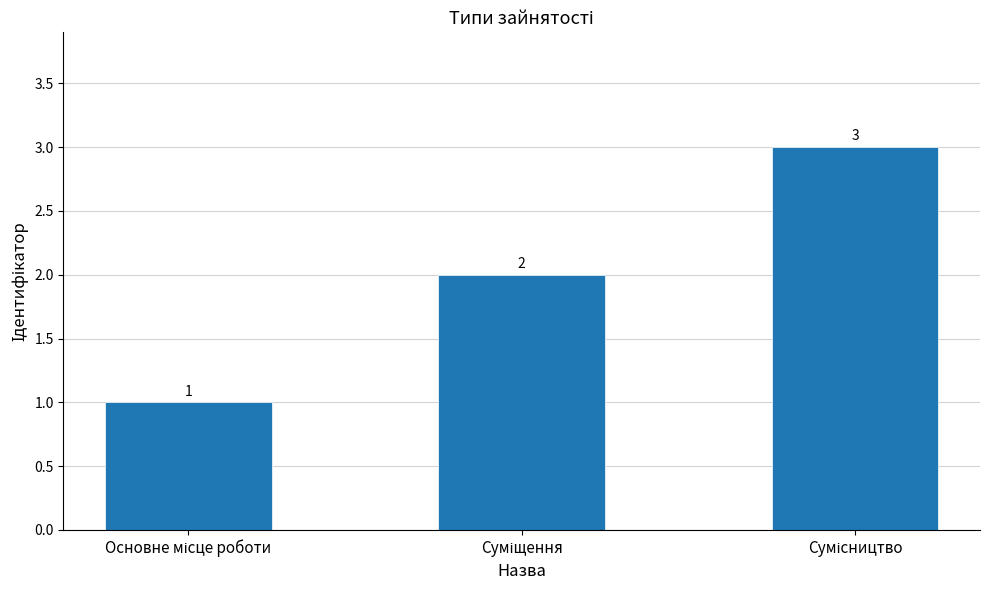

What is the sum of all values?

6